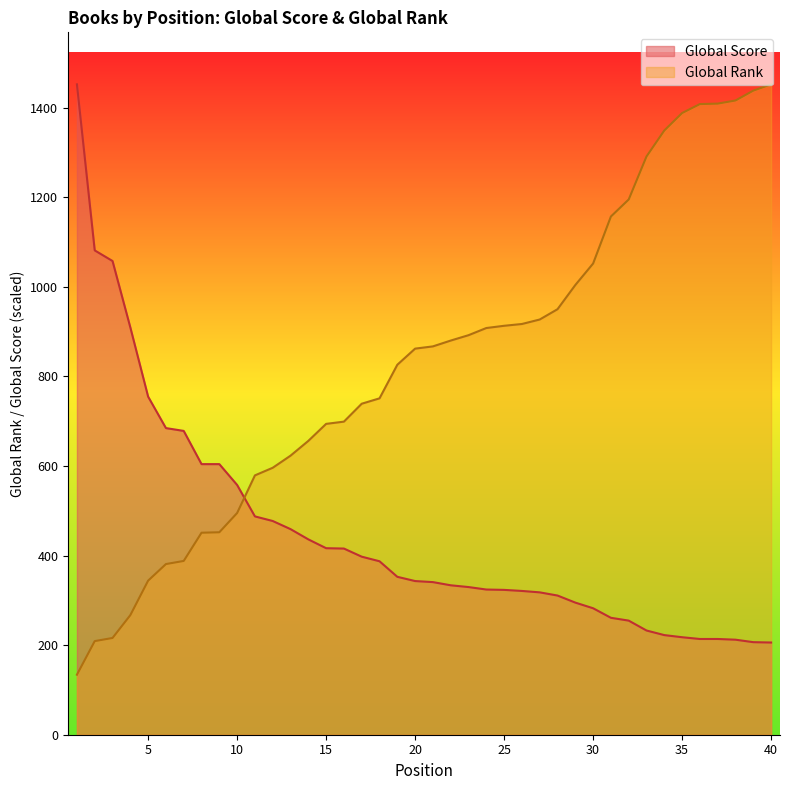

How many series are shown in this chart?

2